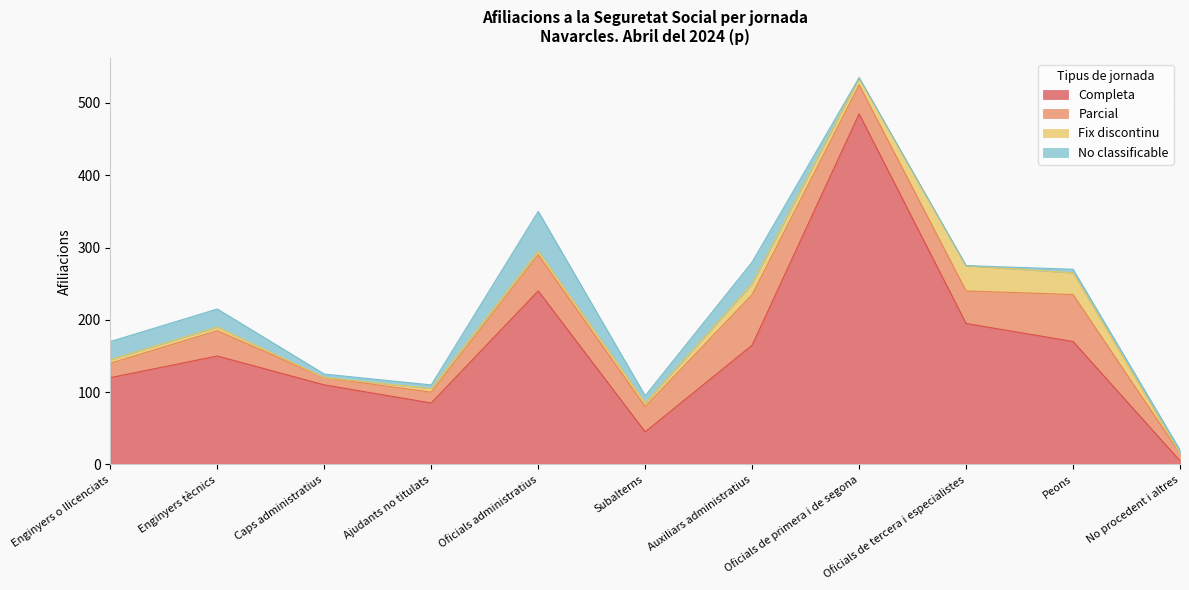

Rank the series by their maximum value, from lowest to highest.

Fix discontinu, No classificable, Parcial, Completa